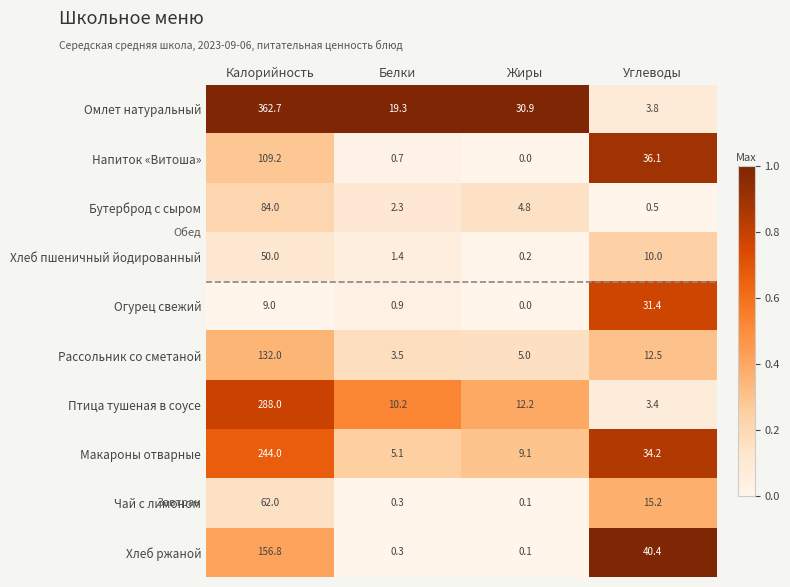

Read the Чай с лимоном value at Углеводы.

15.2